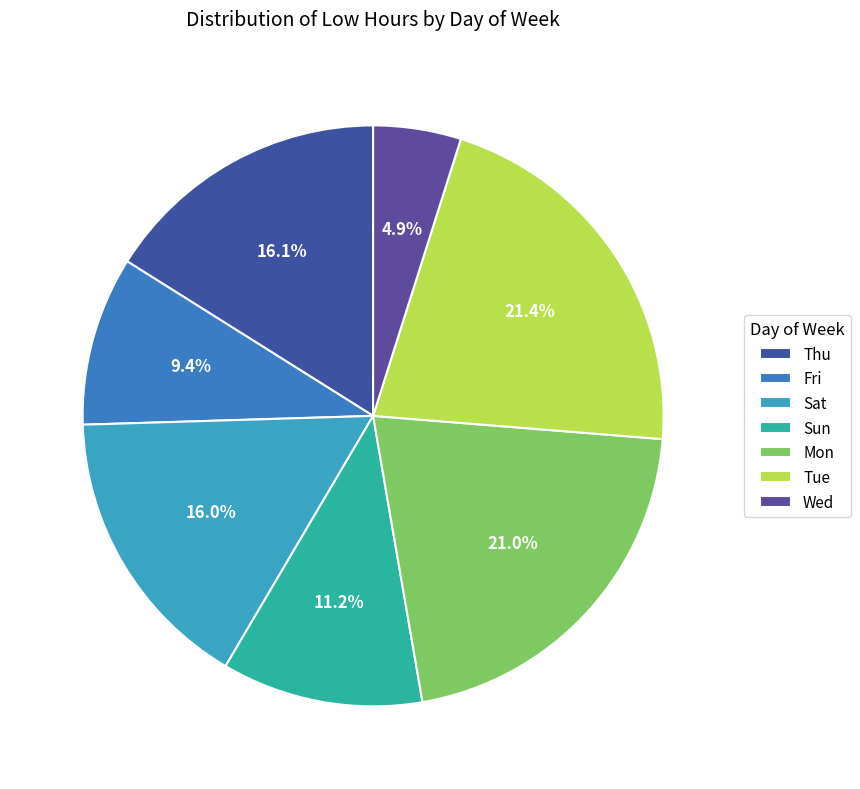

Is Tue the majority of the pie?

No